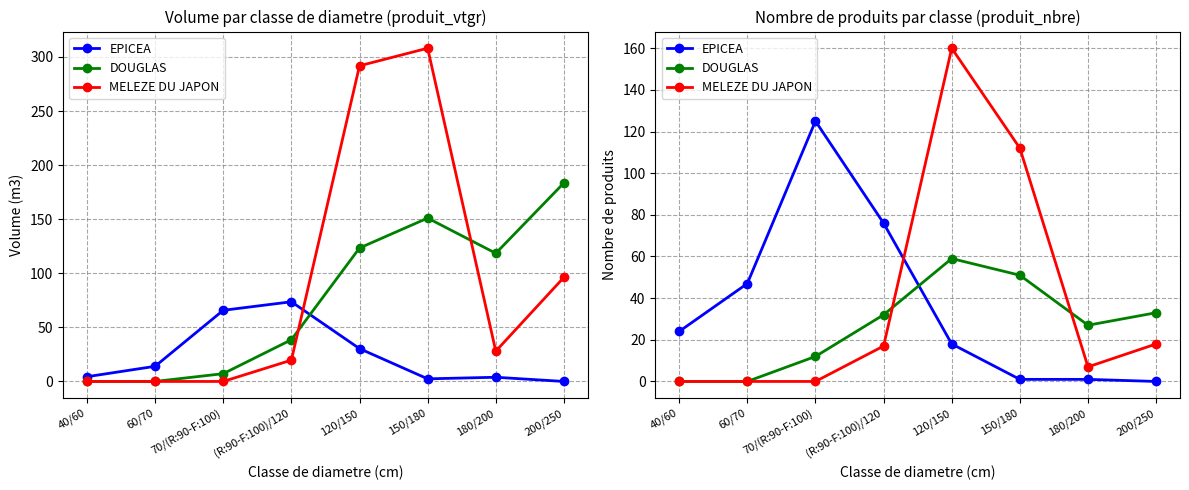

What is the label of the 6th point from the left?

150/180